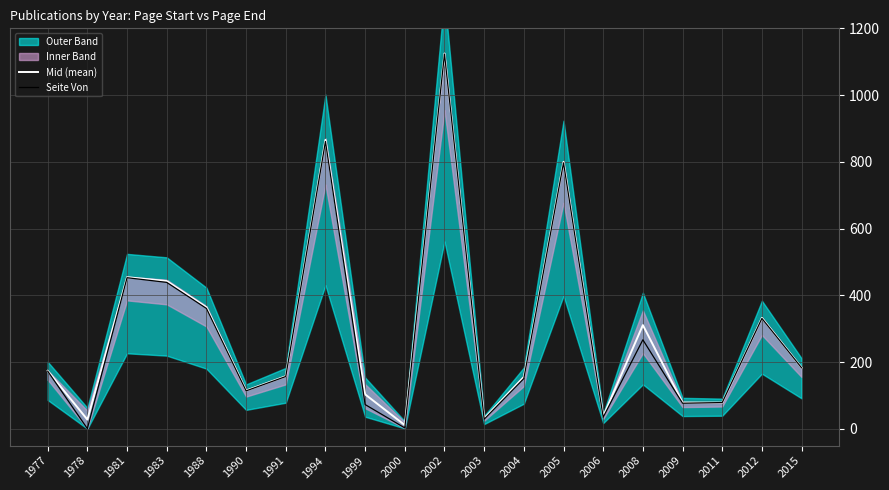

At which label does Mid (mean) first exceed 174?

1981